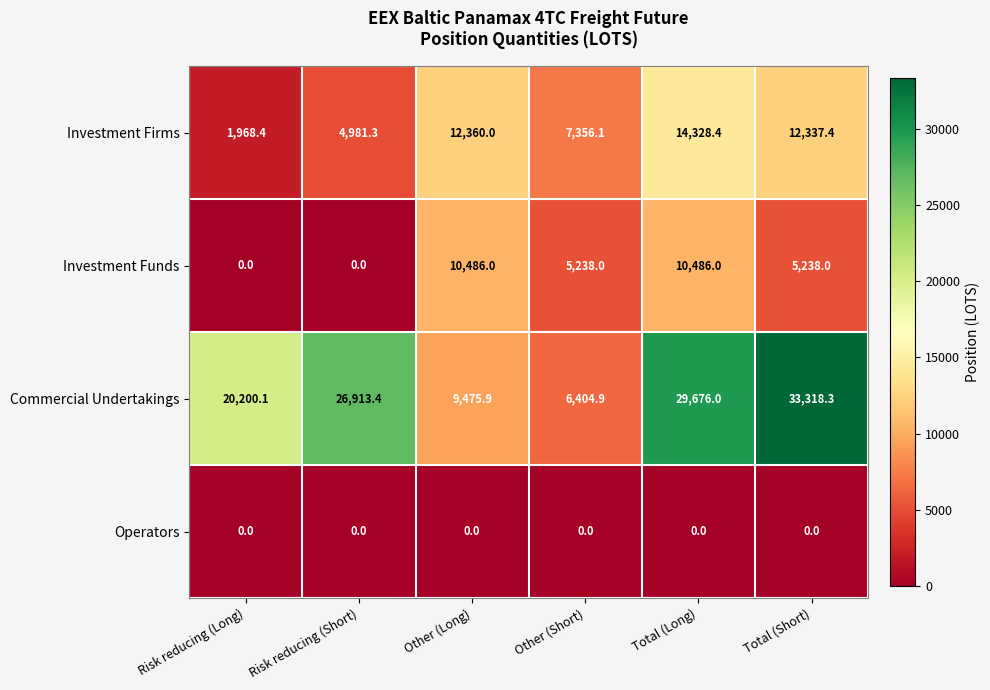

The Operators series shows 0.0 at Other (Long). True or false?

True